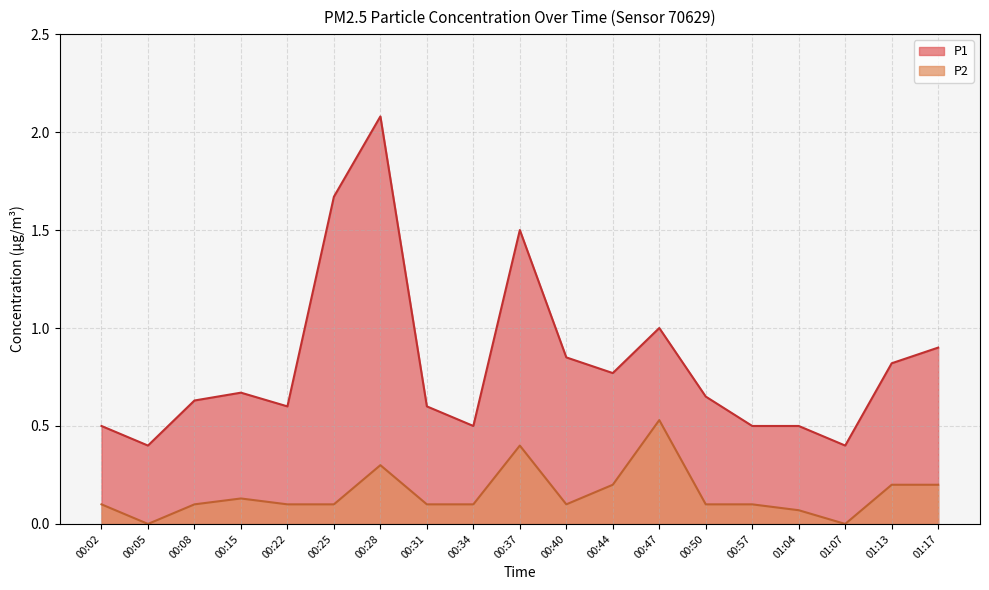

Between 00:40 and 01:17, which series saw the biggest shift?

P2